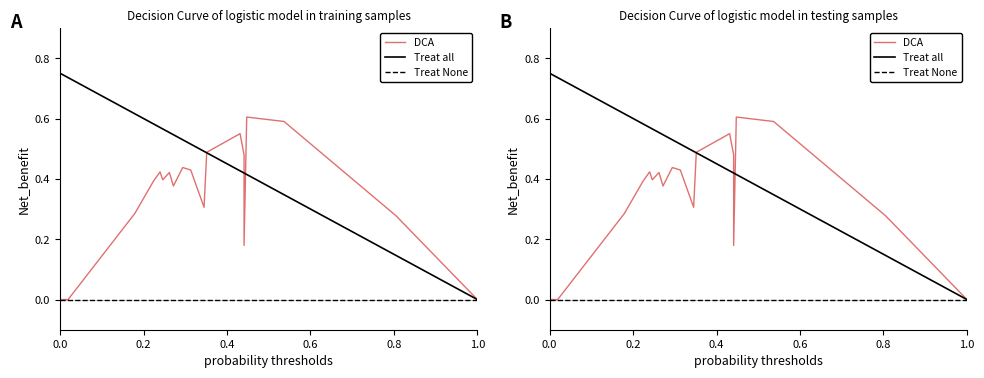

What is the label of the 19th point from the right?

0.2